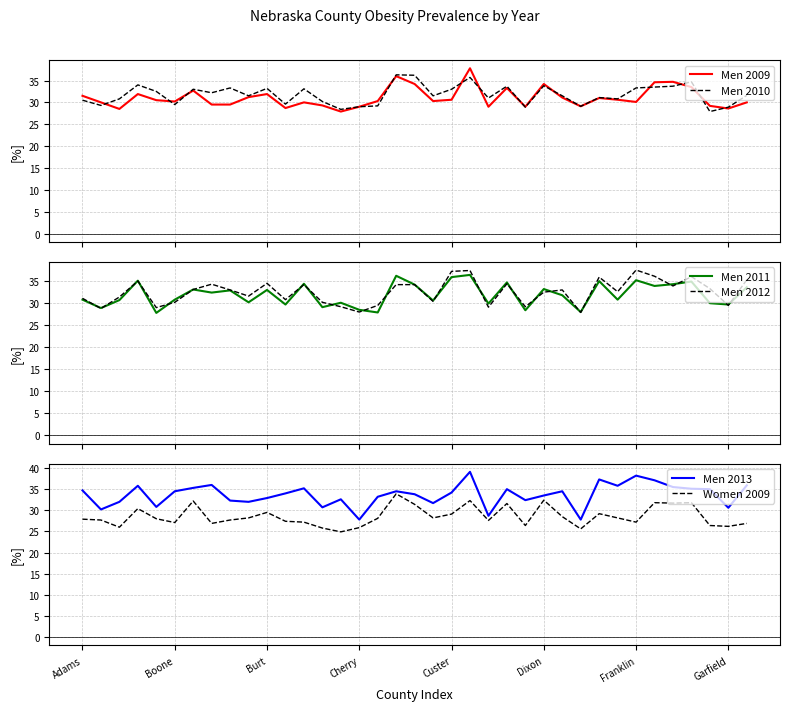

What is the value of the Men 2012 point at the 15th from the left?

29.1